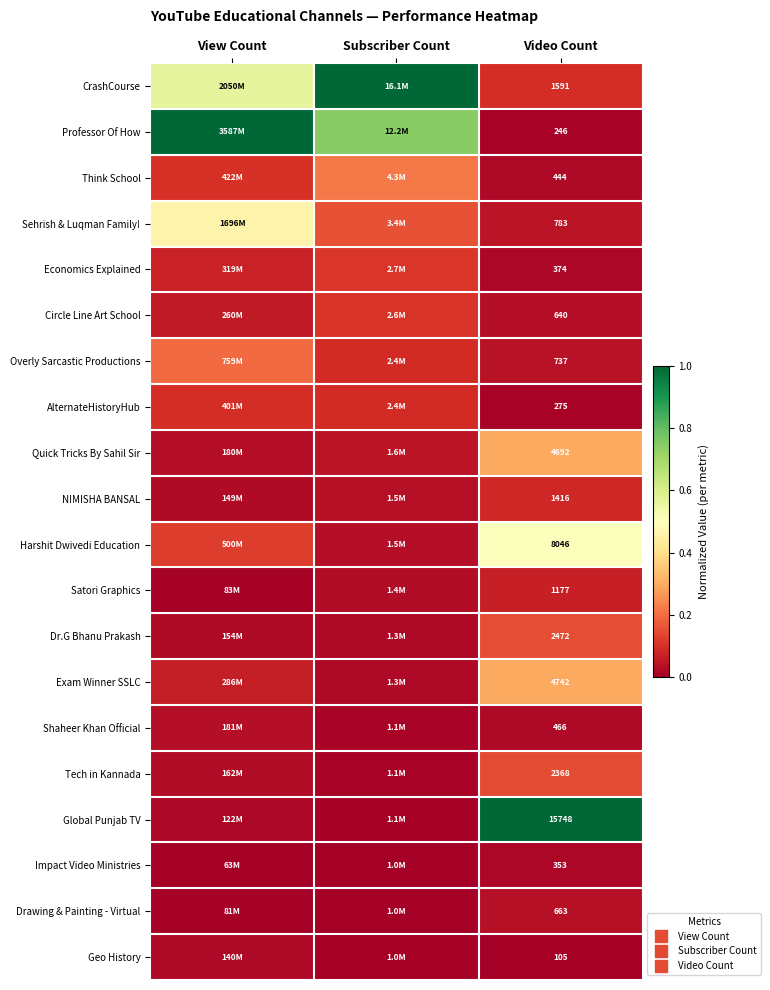

Rank the categories by NIMISHA BANSAL value from lowest to highest.

View Count, Subscriber Count, Video Count